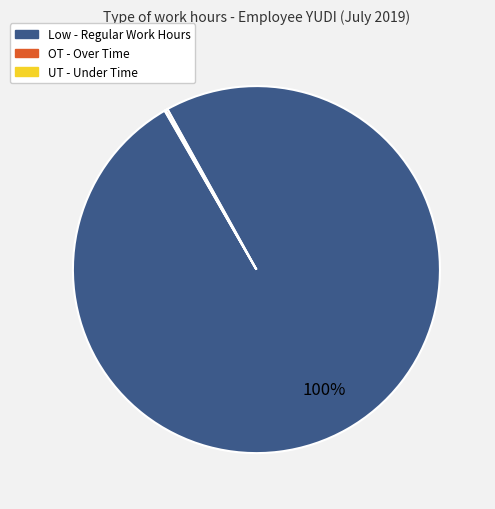

To the nearest percent, what is the difference between the largest and smallest slice percentages?

100%